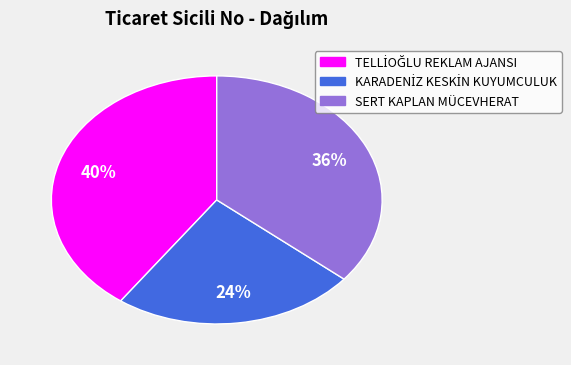

What percentage is the SERT KAPLAN MÜCEVHERAT slice, to the nearest percent?

36%